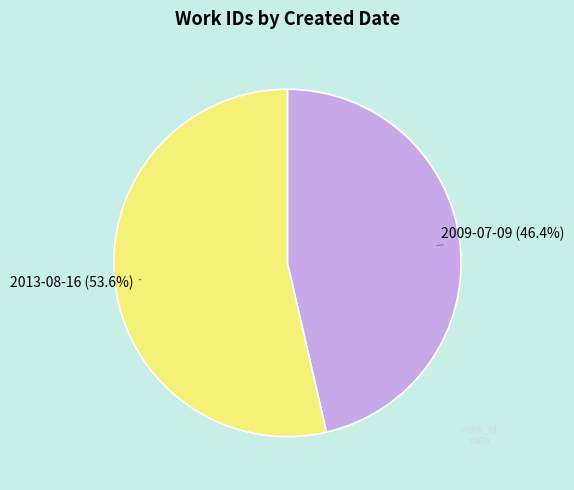

Is there any slice that represents more than half of the pie?

Yes